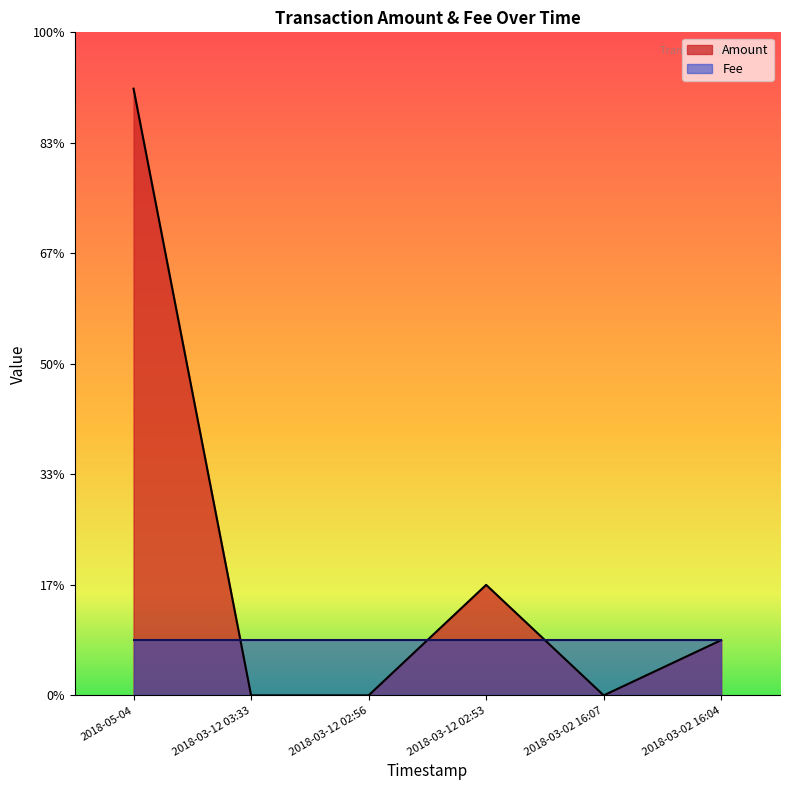

What is the difference between the values at 2018-03-12 03:33 and 2018-03-12 02:53?

2.0